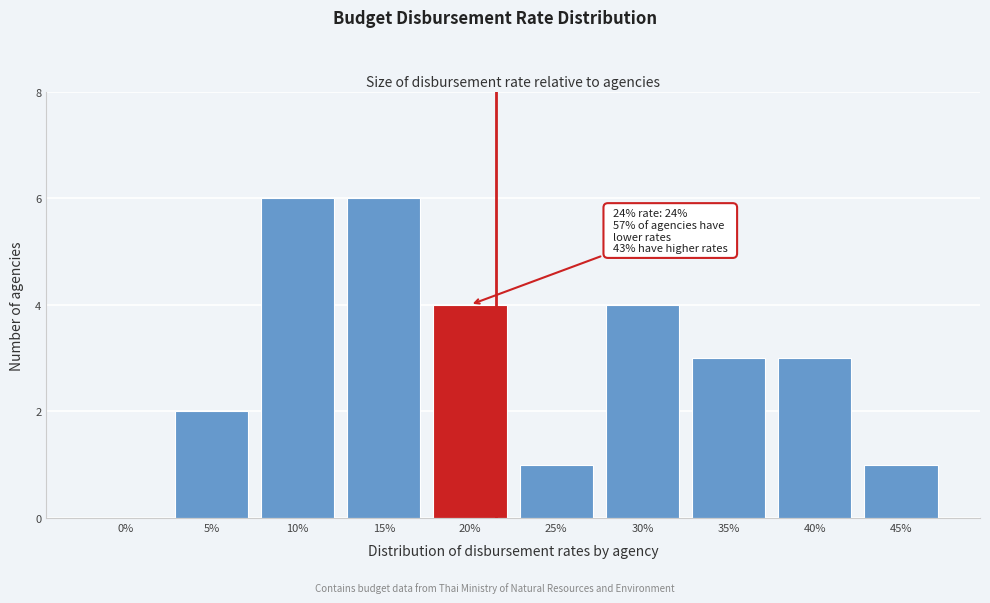

Reading left to right, extract all data points from this chart.

0%=0	5%=2	10%=6	15%=6	20%=4	25%=1	30%=4	35%=3	40%=3	45%=1